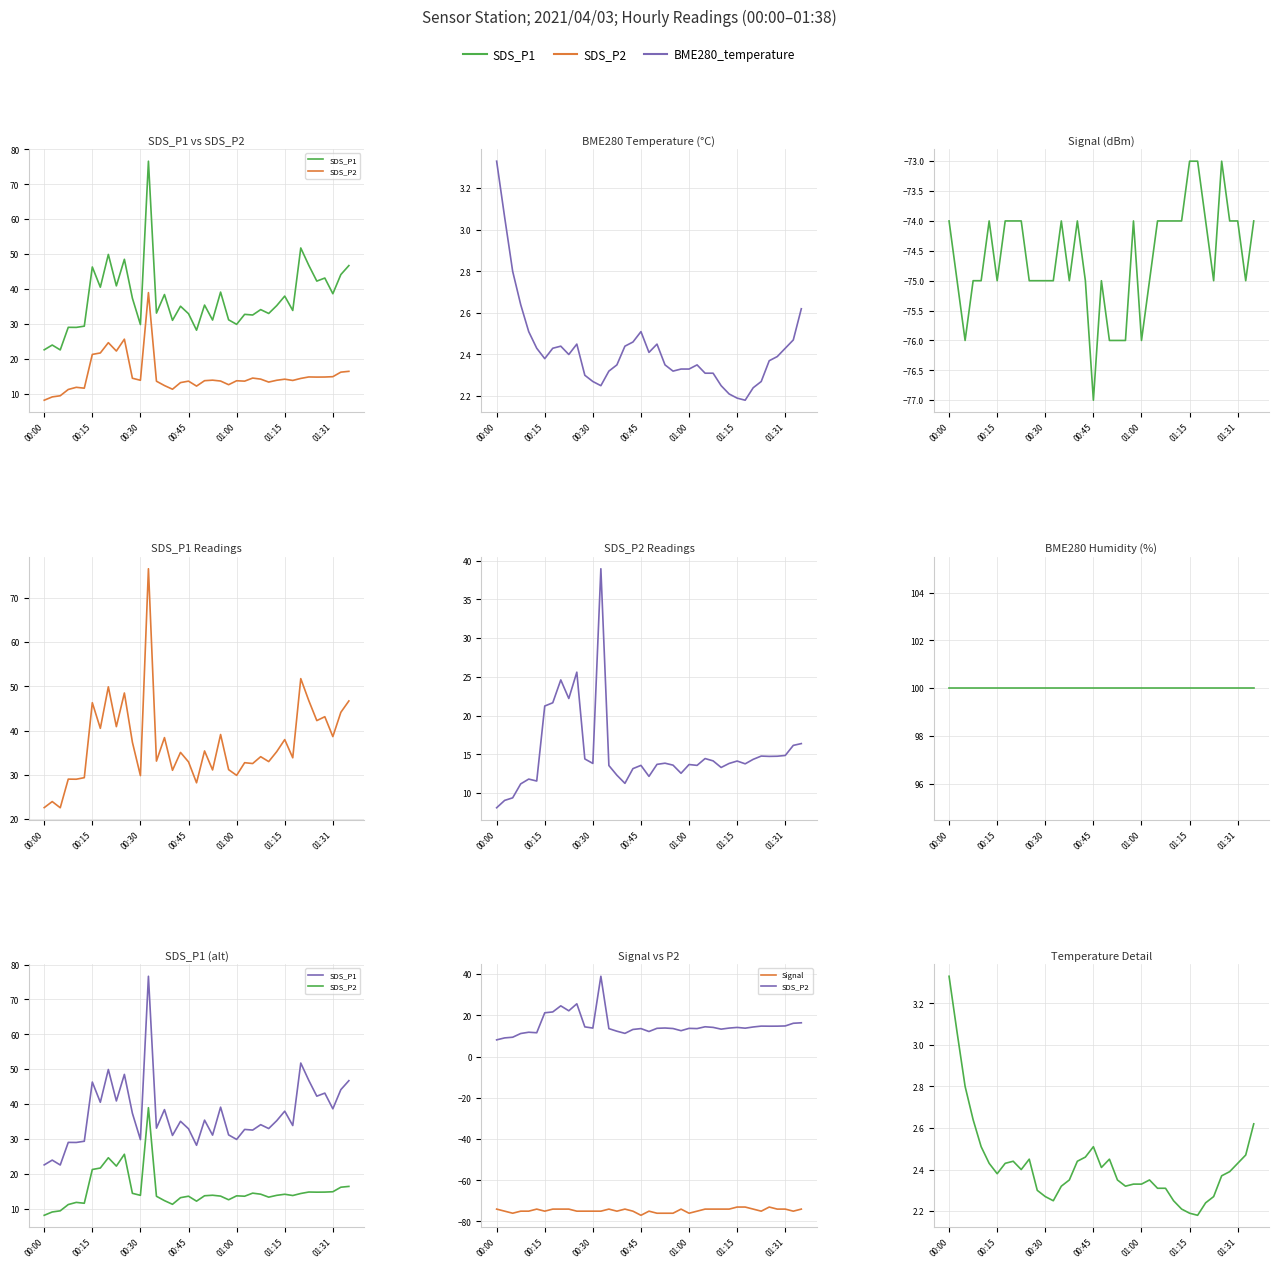

In BME280_temperature, how many points are higher than both neighbors (excluding endpoints)?

5